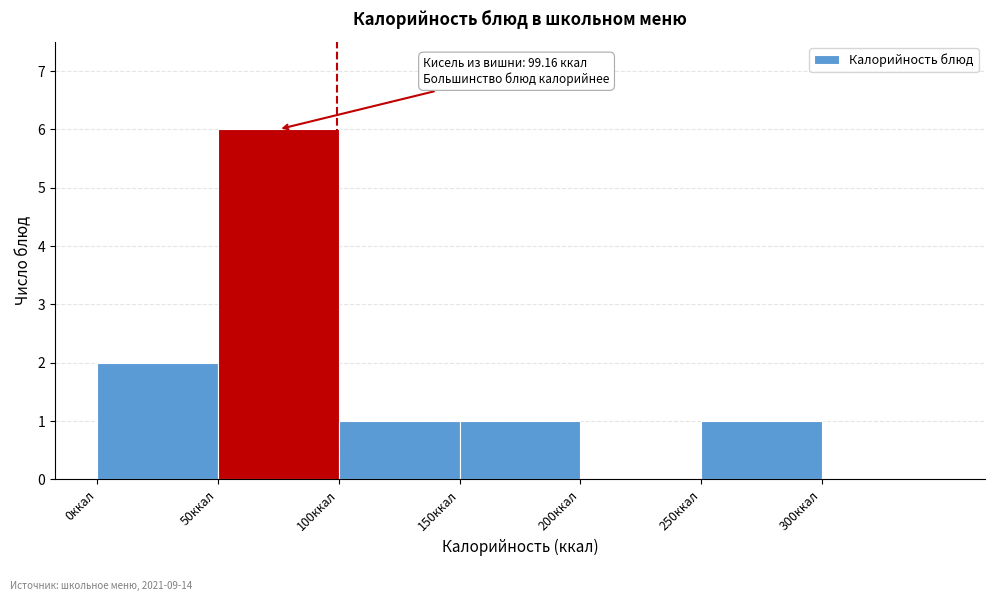

Which range on the x-axis has the tallest bar?

50 to 100